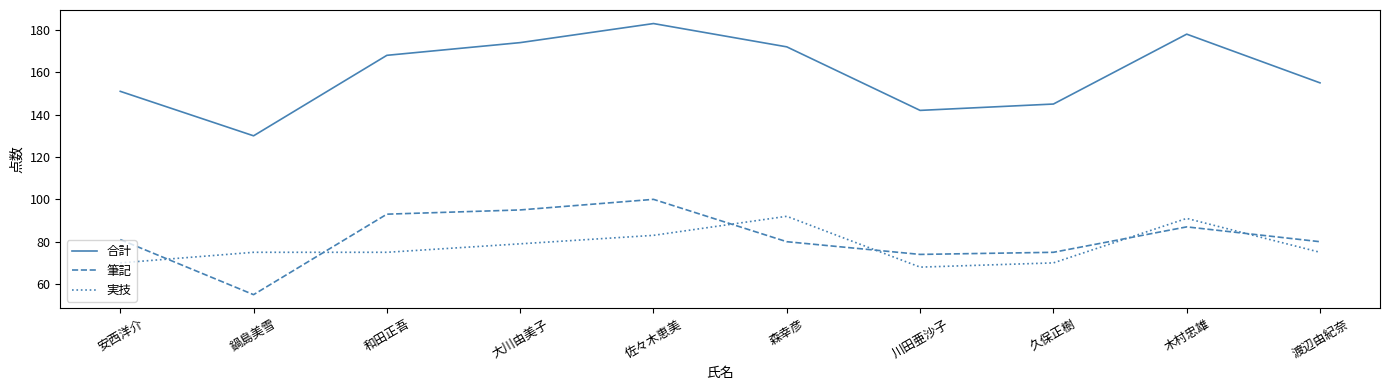

At how many categories does at least one series exceed 173?

3